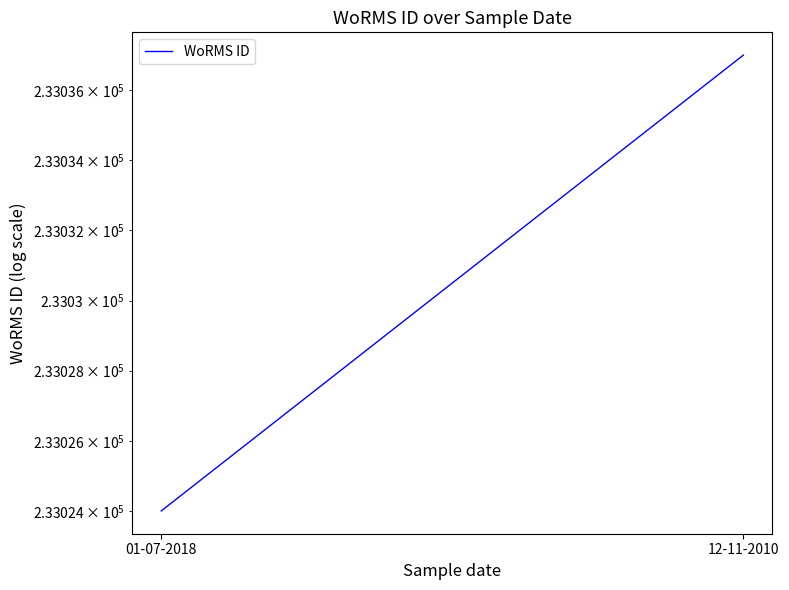

Rank the categories by value from highest to lowest.

12-11-2010, 01-07-2018